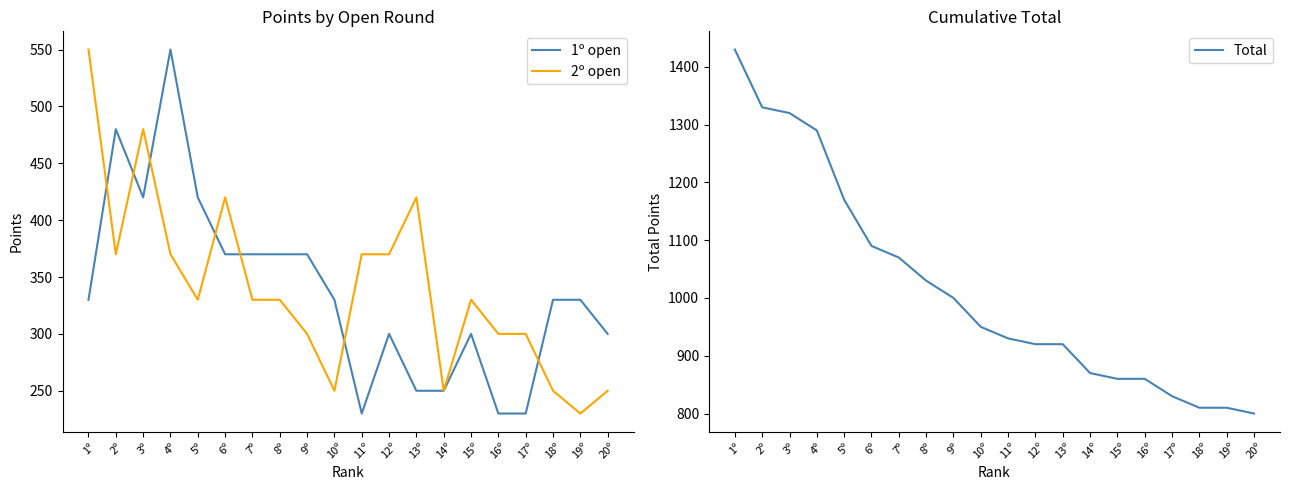

The value of 2º open at 13º is 642. True or false?

False